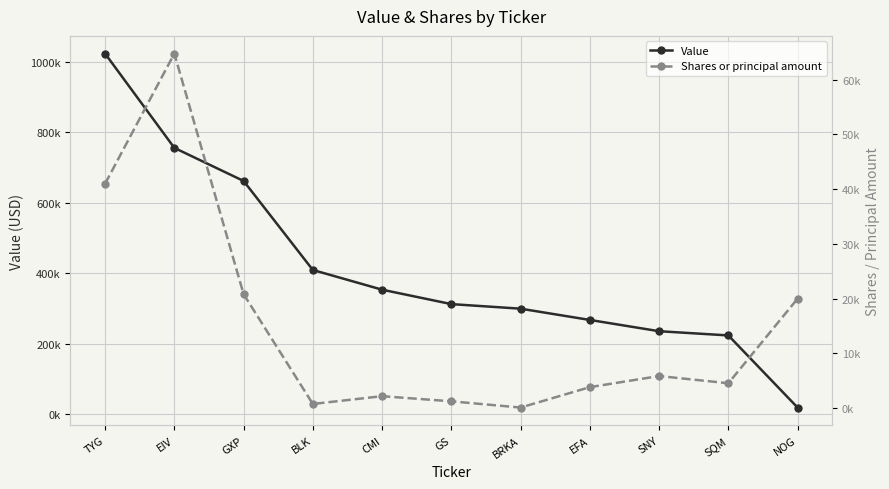

At SQM, list the series in order from smallest to largest.

Shares or principal amount, Value